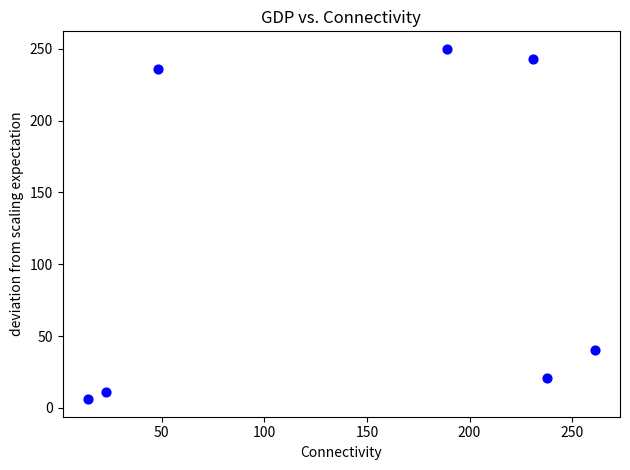

What Y value in the scatter plot is closest to 128?

40